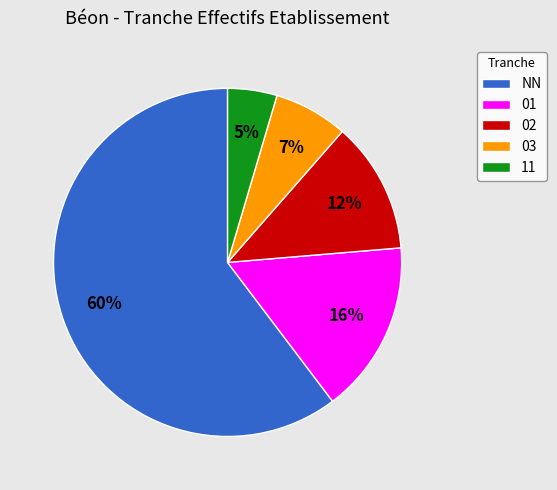

To the nearest percent, what portion does 03 represent?

7%